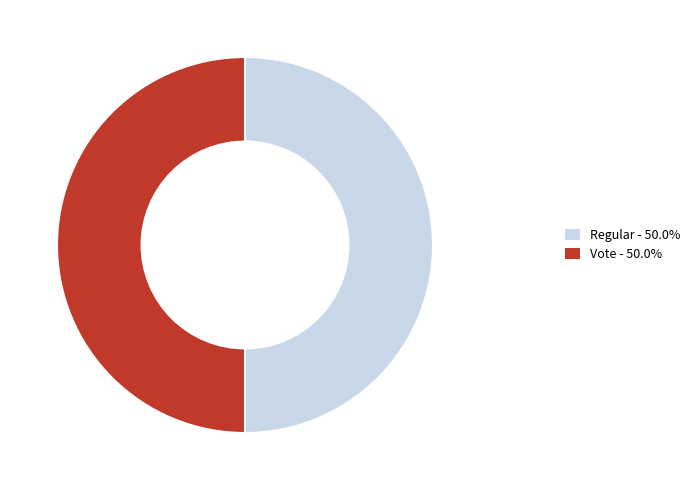

What is the ratio of the value at Vote to the value at Regular?

1.0